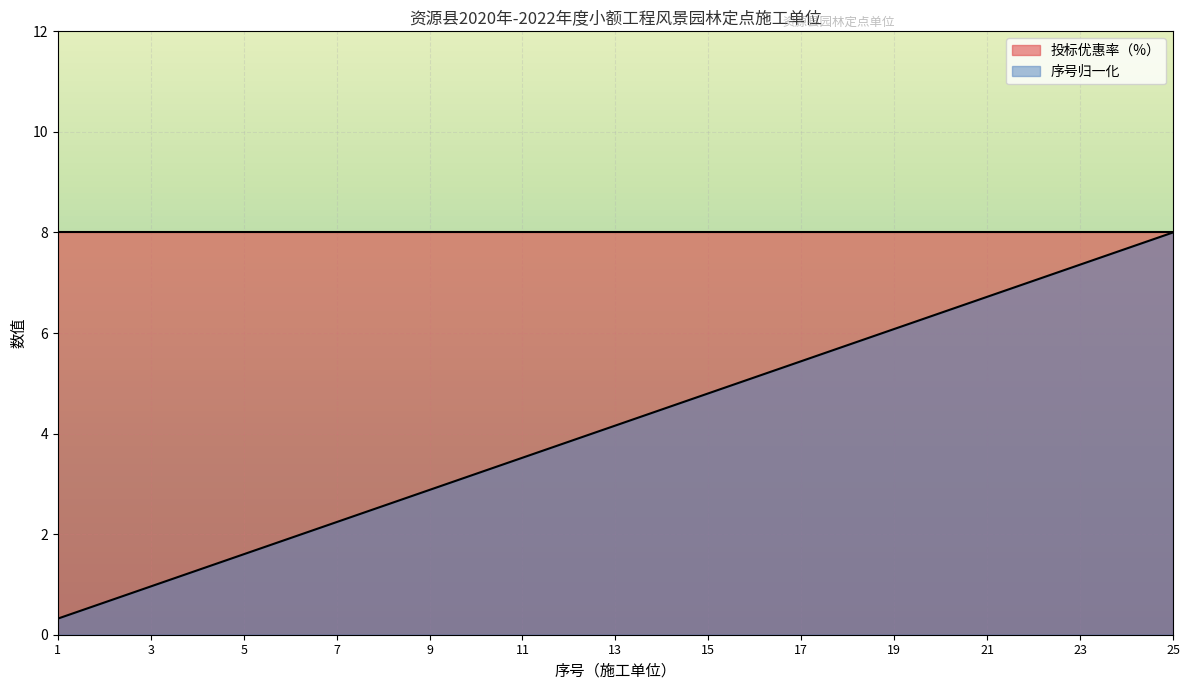

Which category has the lowest value across all series?

1